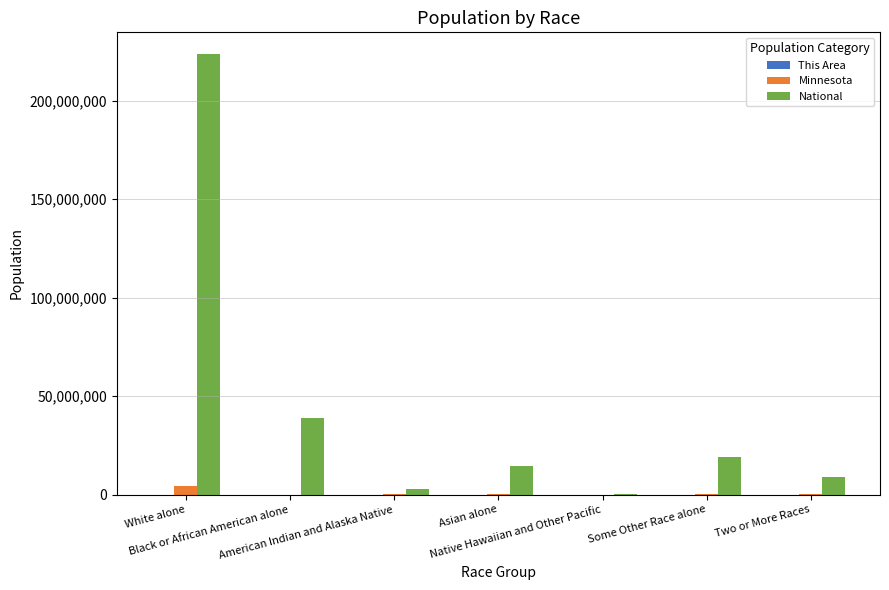

What is the maximum value shown in the chart?

223553265